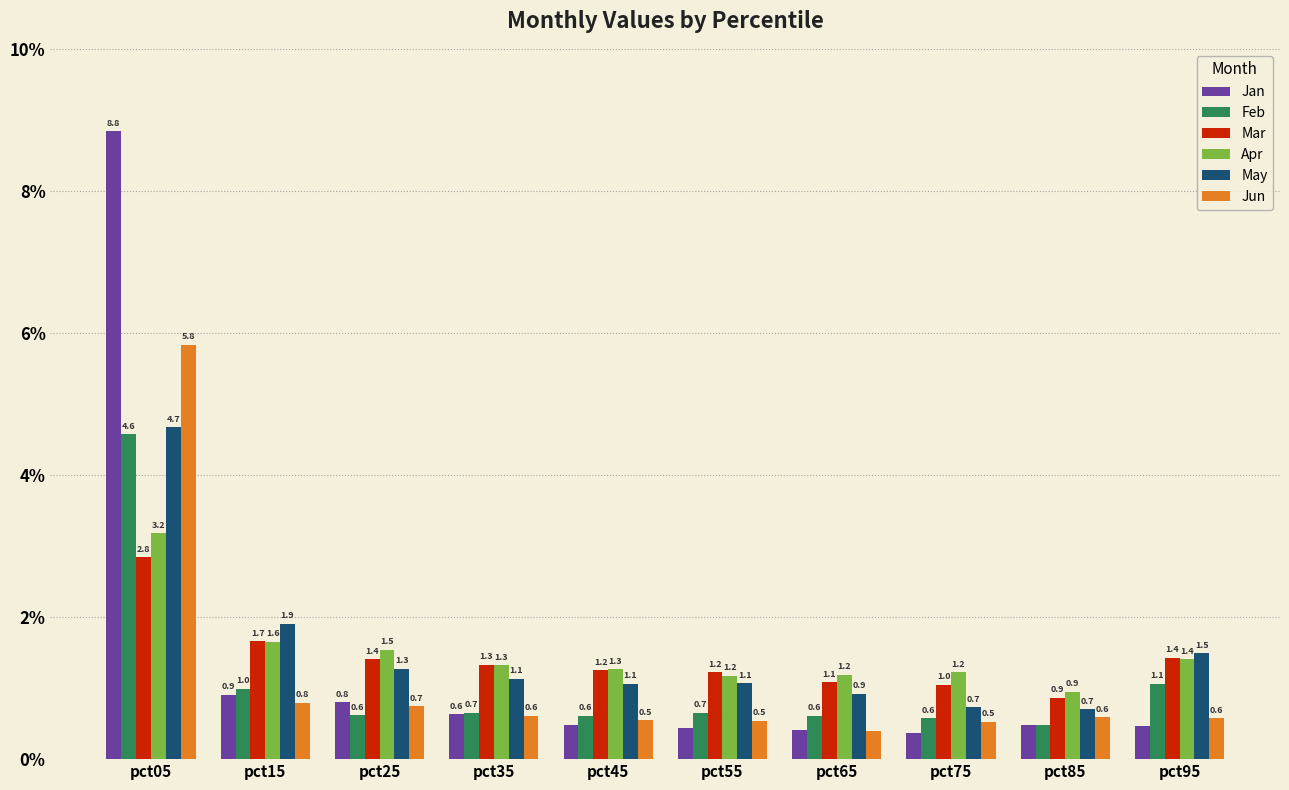

Are the bars horizontal?

No